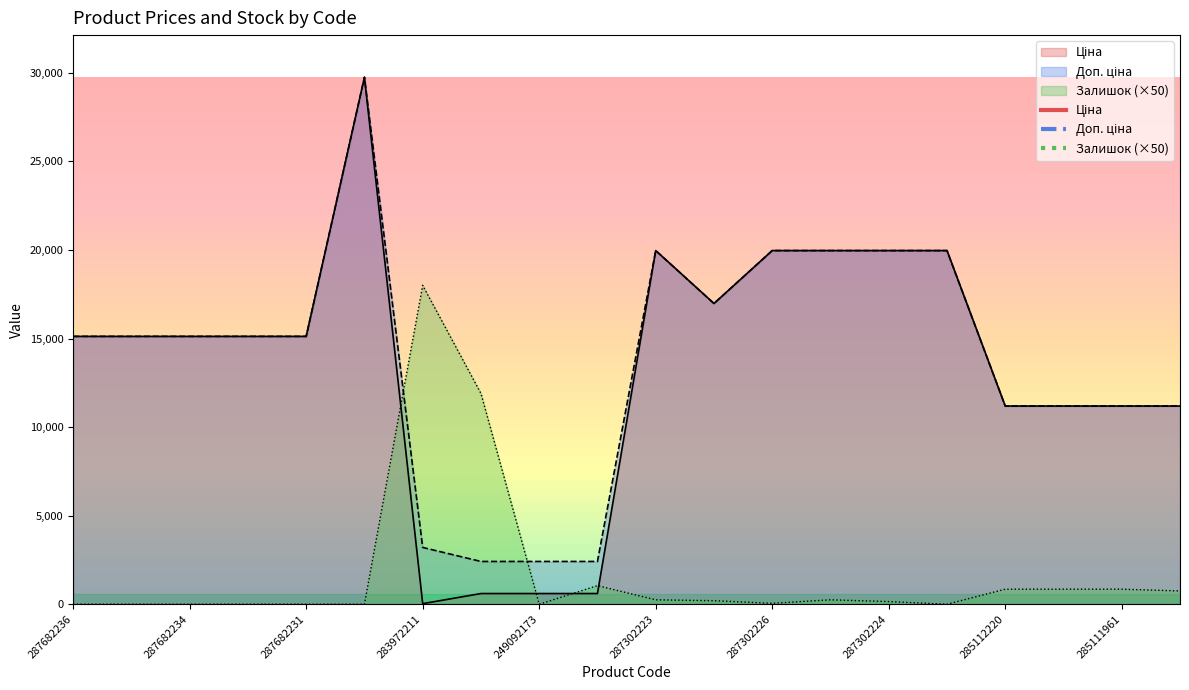

How many lines are shown in the chart?

3